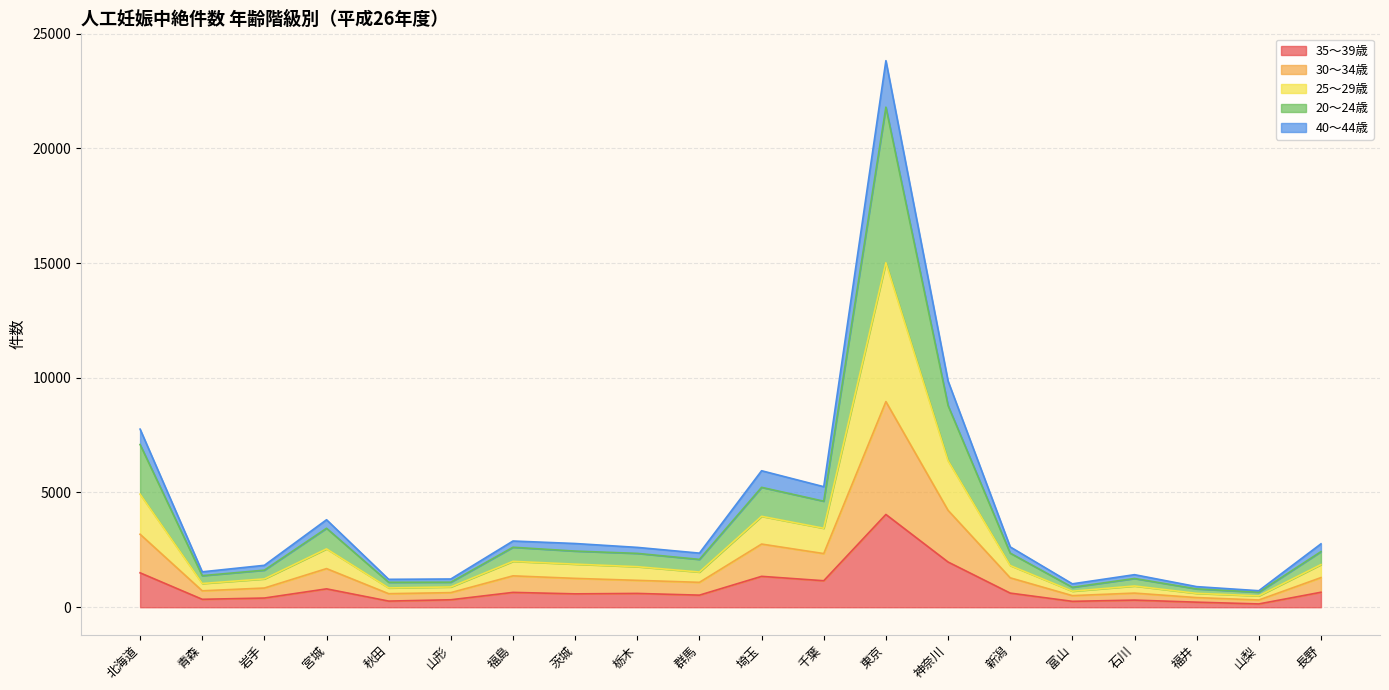

Which category has the highest value in the 35～39歳 series?

東京